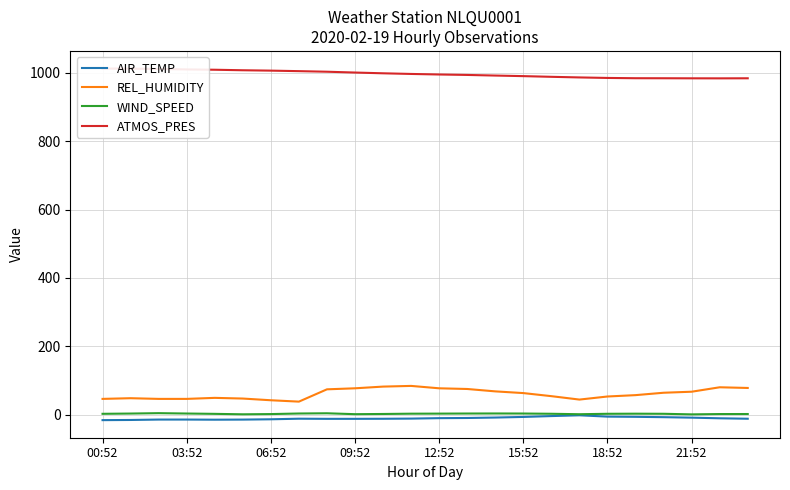

What is the maximum value for REL_HUMIDITY?

84.0